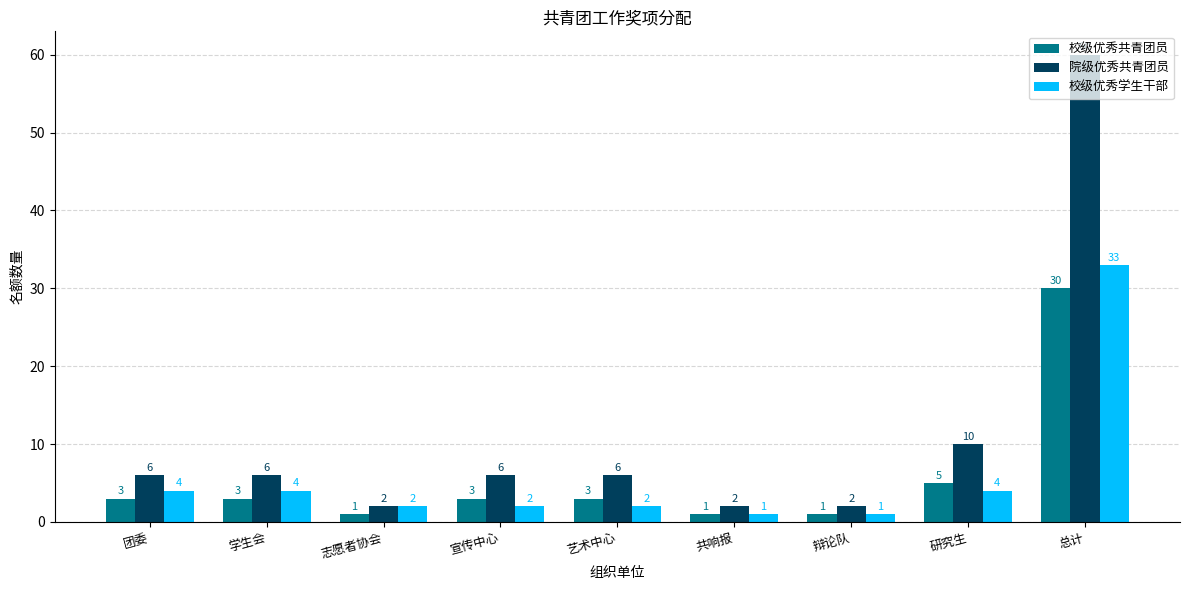

The 院级优秀共青团员 series shows 3 at 宣传中心. True or false?

False